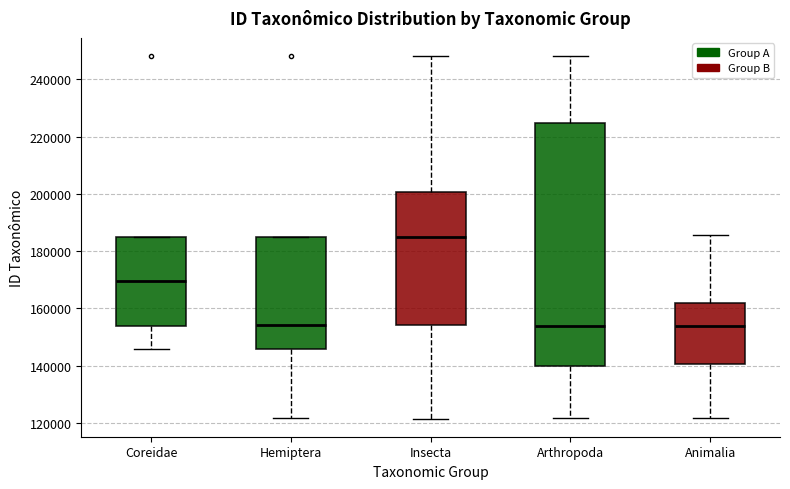

Reading left to right, transcribe this box plot: for each box, give where its median line is, the range the box spans, and where its two whiskers end, as read against the y-axis. The values are not printed on the chart, so give them approximately, as read against the axis.

Coreidae: median 170000, box 154000 to 184000, whiskers 146000 to 186000
Hemiptera: median 154000, box 146000 to 184000, whiskers 122000 to 184000
Insecta: median 184000, box 154000 to 200000, whiskers 122000 to 248000
Arthropoda: median 154000, box 140000 to 224000, whiskers 122000 to 248000
Animalia: median 154000, box 140000 to 162000, whiskers 122000 to 186000